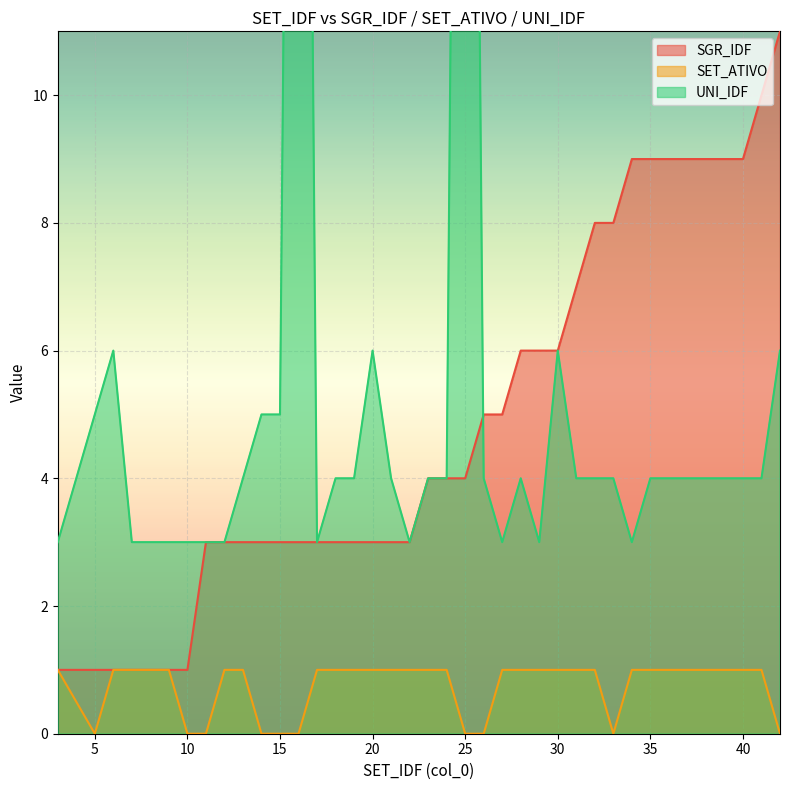

Rank the series by their maximum value, from lowest to highest.

SET_ATIVO, SGR_IDF, UNI_IDF